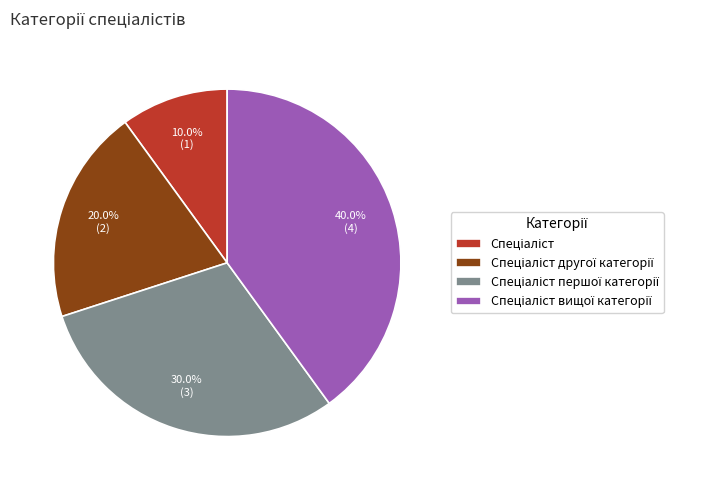

Is there any slice that represents more than half of the pie?

No